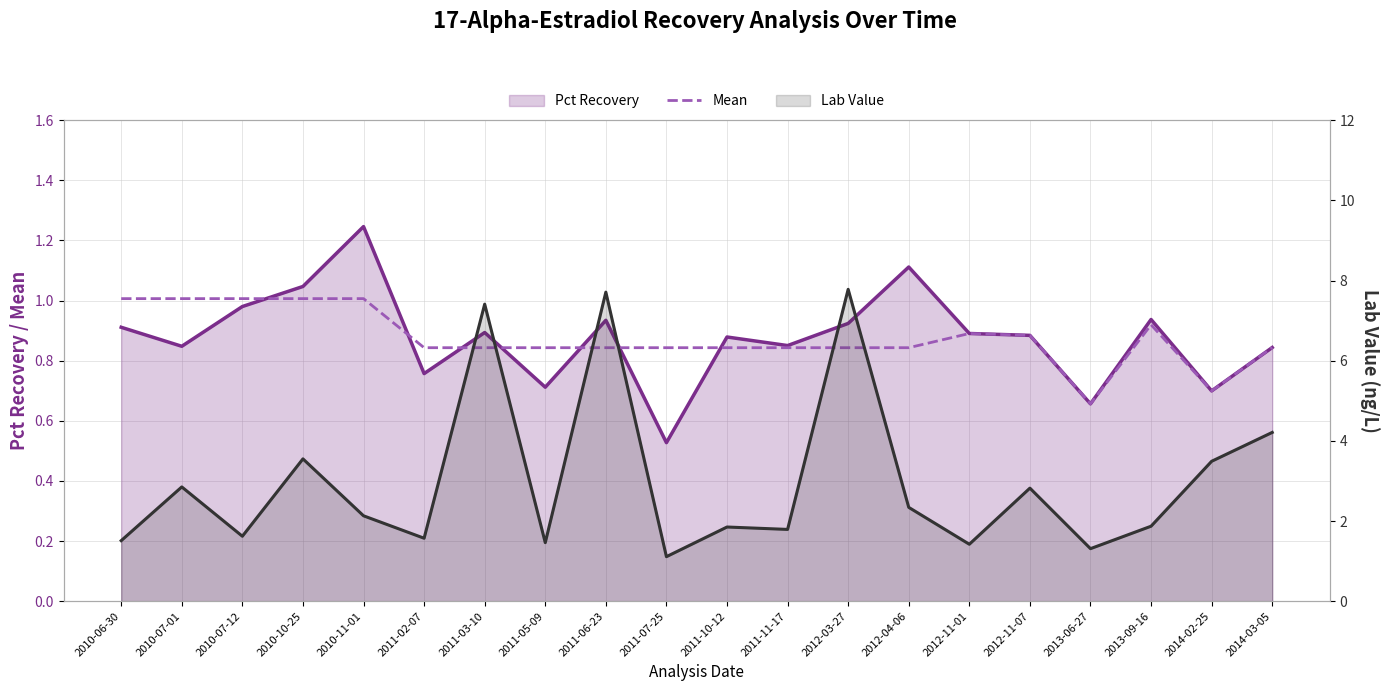

How many interior local valleys does the Pct Recovery series have?

7